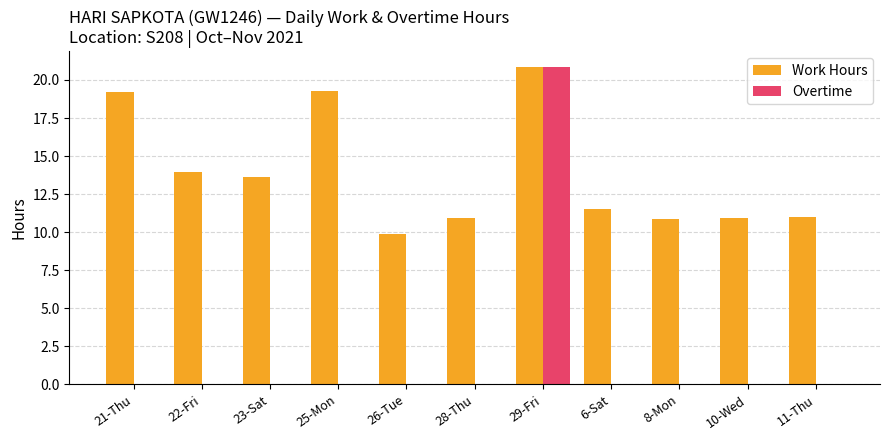

What is the sum of all Overtime values?

20.9